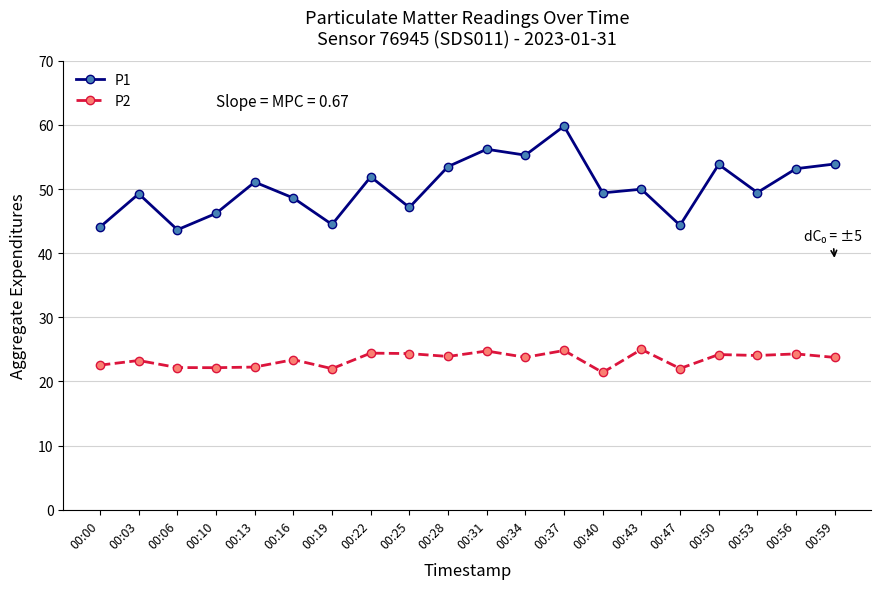

Is this an area chart (filled region under the line)?

No